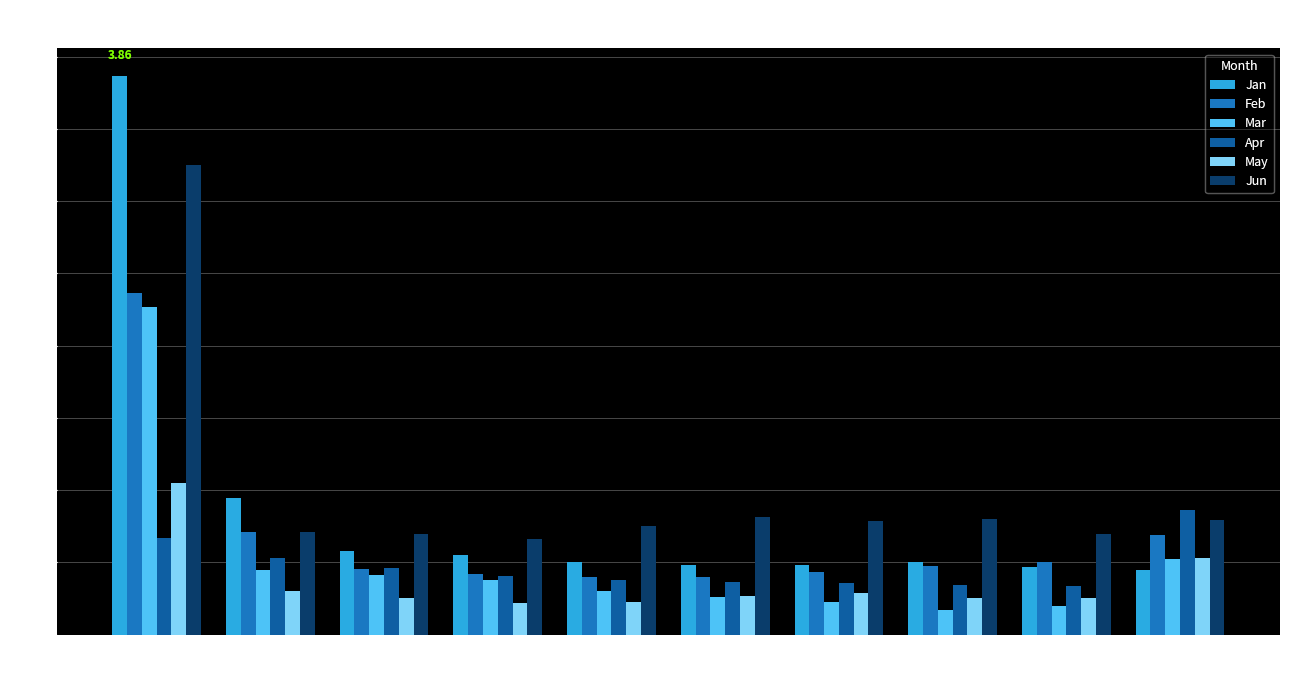

What is the value of the Mar bar at the 1st from the left?

2.3